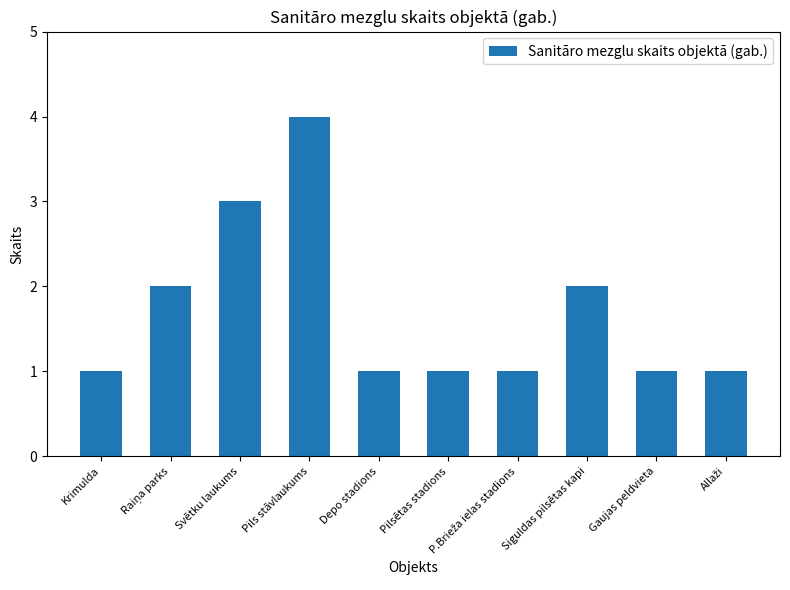

True or false: the data shows 1 at Depo stadions.

True